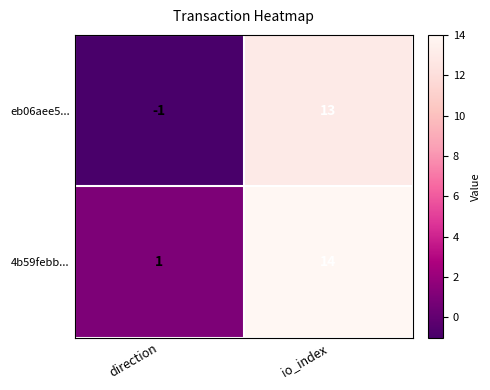

What is the difference between the highest and lowest values at io_index?

1